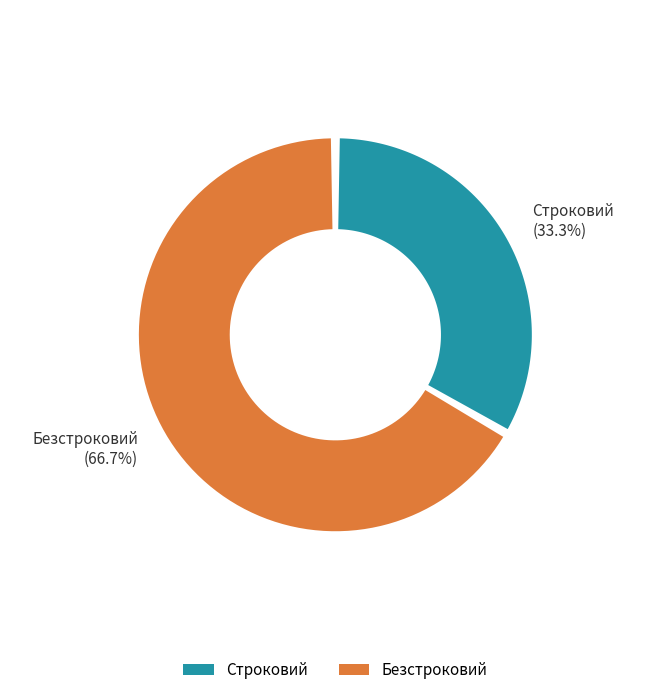

Which has a higher value, Безстроковий or Строковий?

Безстроковий